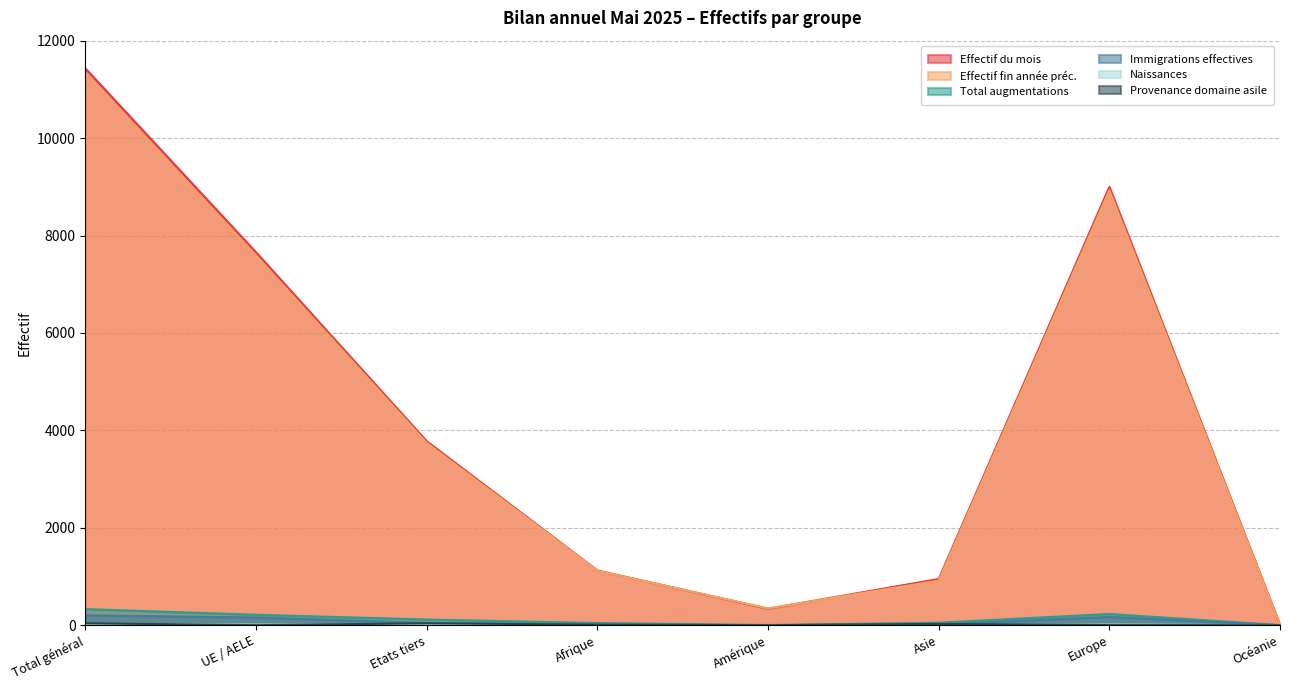

Which label corresponds to the smallest value in the chart?

Océanie